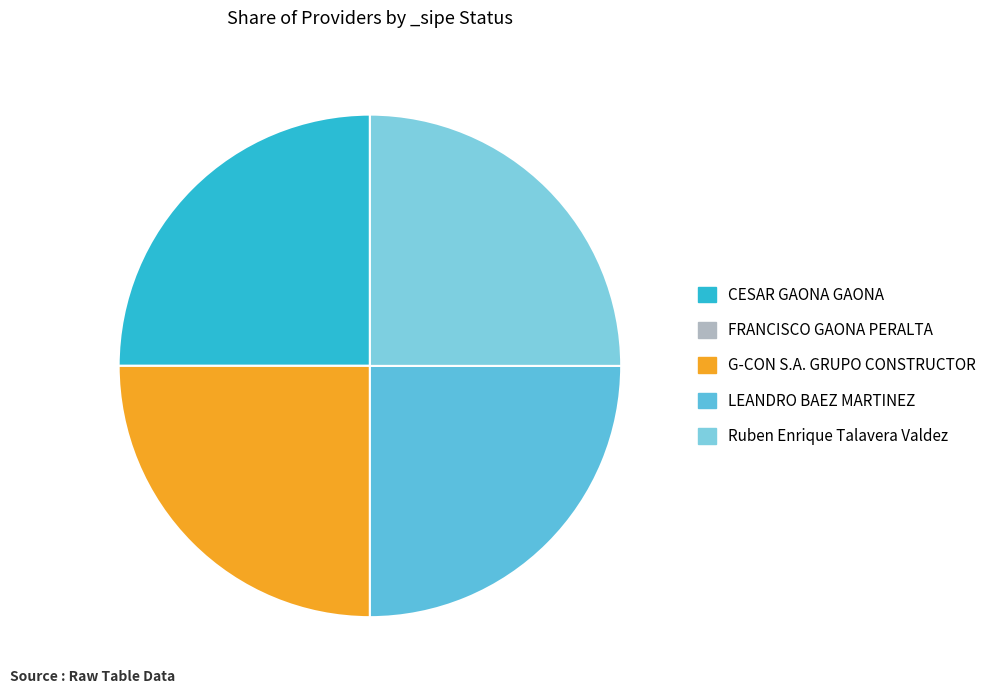

How many slices are in this pie chart?

5